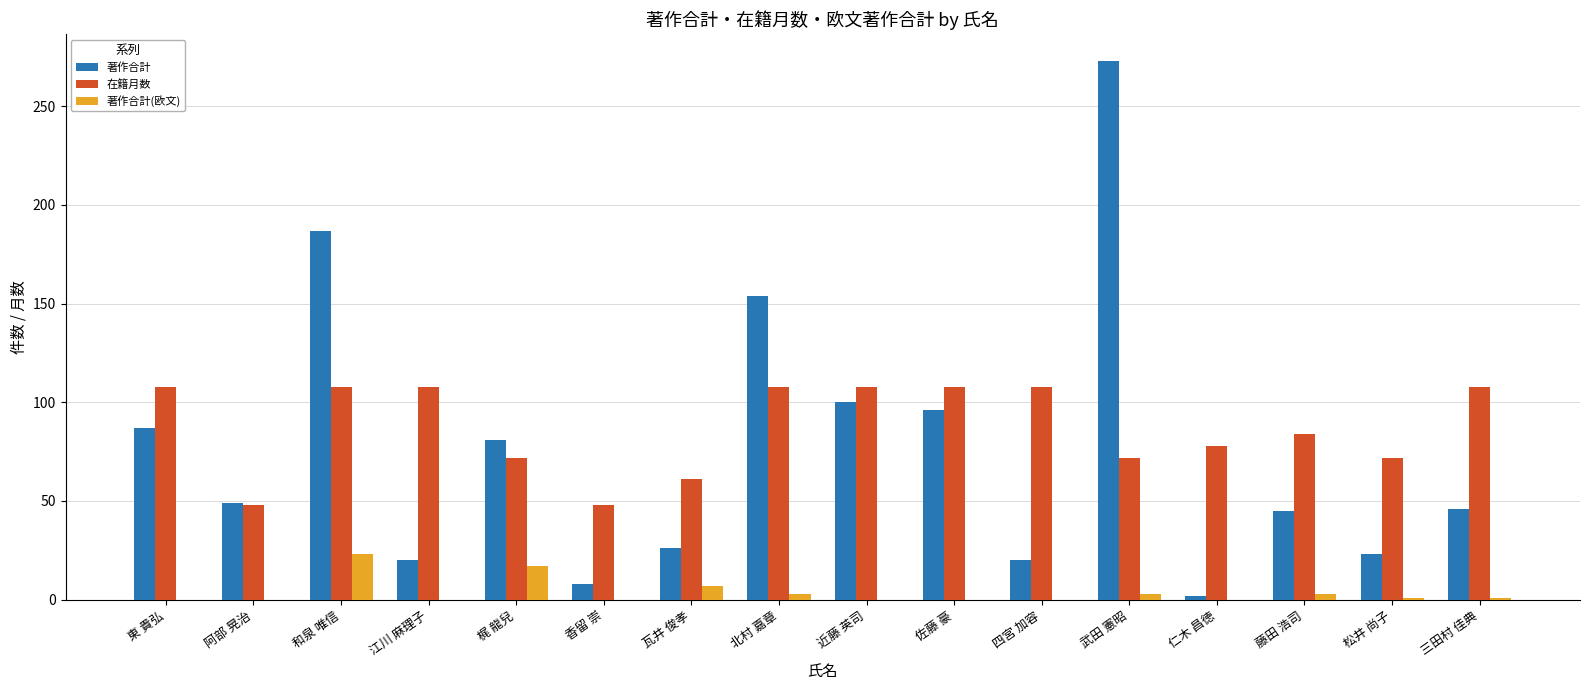

Which series changed the most between 和泉 唯信 and 北村 嘉章?

著作合計